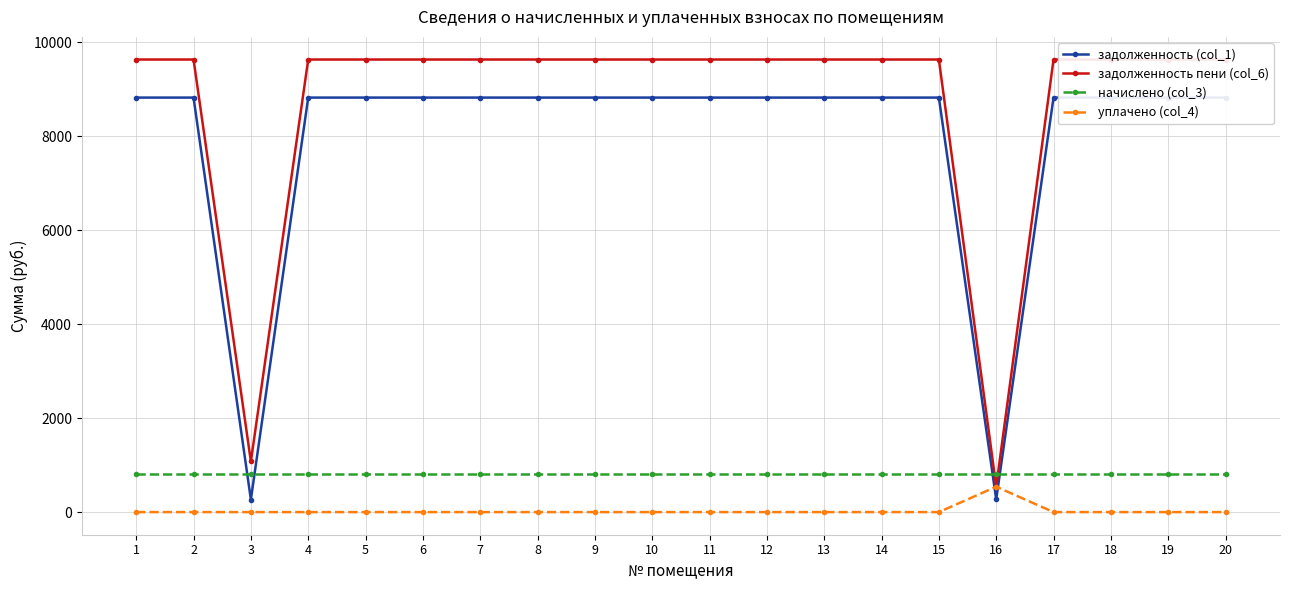

Which series has the largest total across all categories?

задолженность пени (col_6)